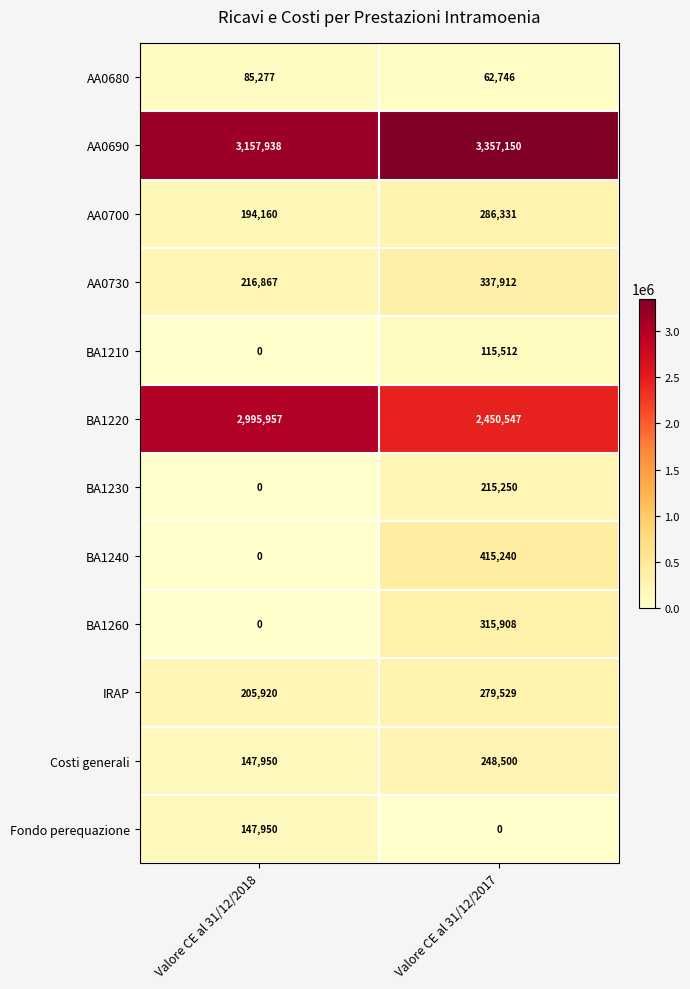

At how many categories does at least one series exceed 1322937?

2